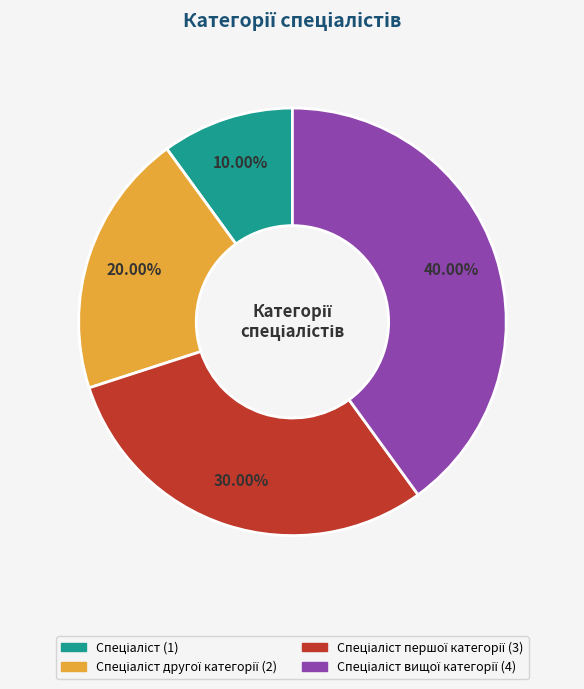

Is there a majority slice in this chart?

No